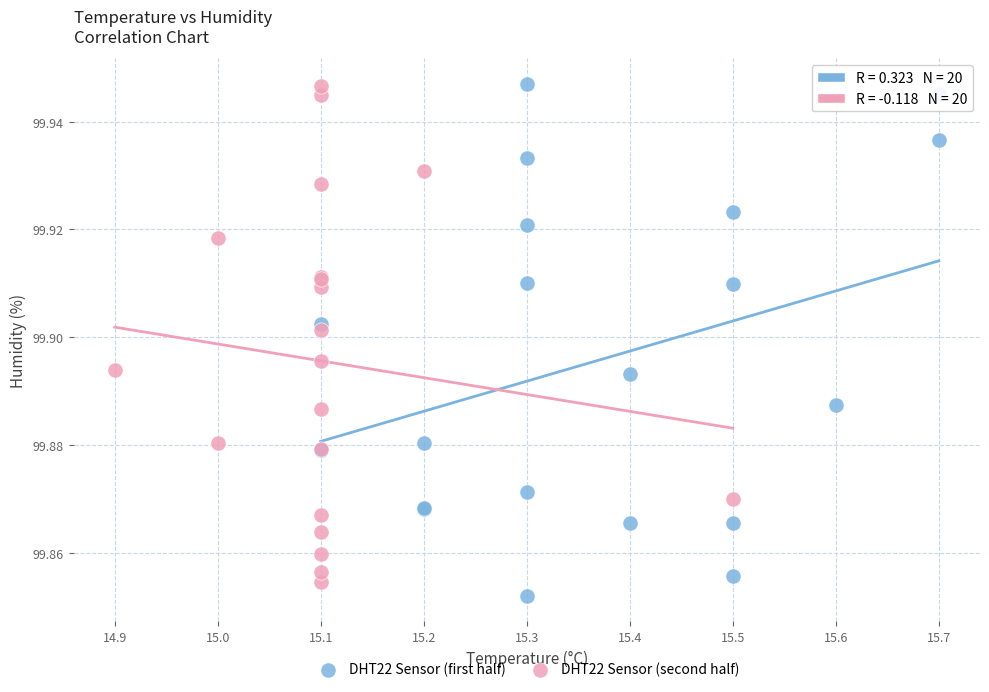

Which series reaches the minimum Y coordinate?

DHT22 Sensor (first half)